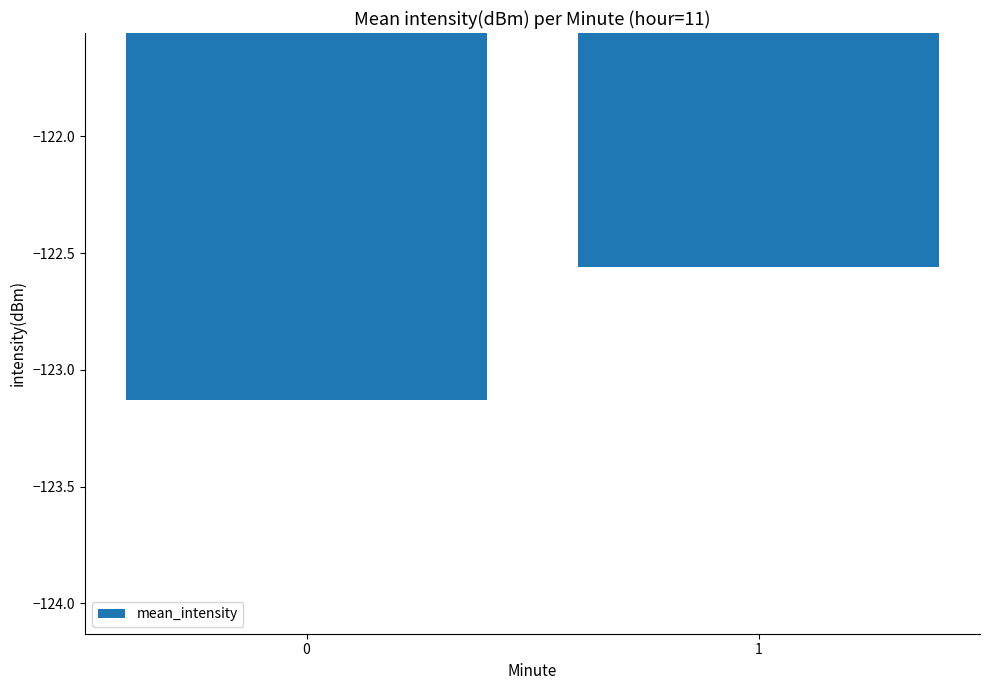

Between 1 and 0, which is larger?

1